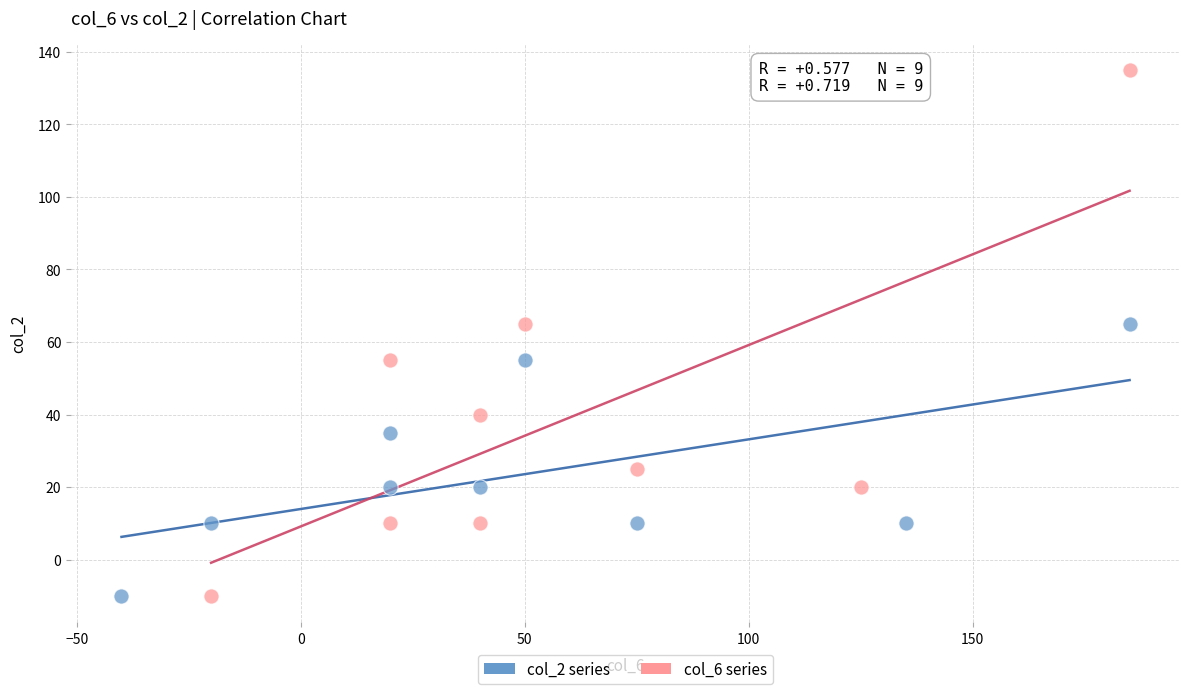

What are all the series names shown in the legend?

col_2 series, col_6 series